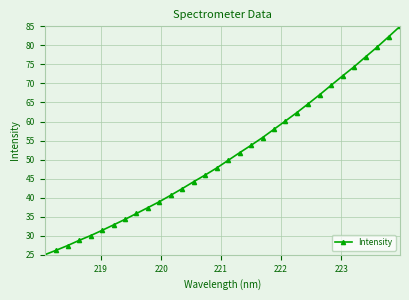

What is the value of the 10th point from the left?

37.4